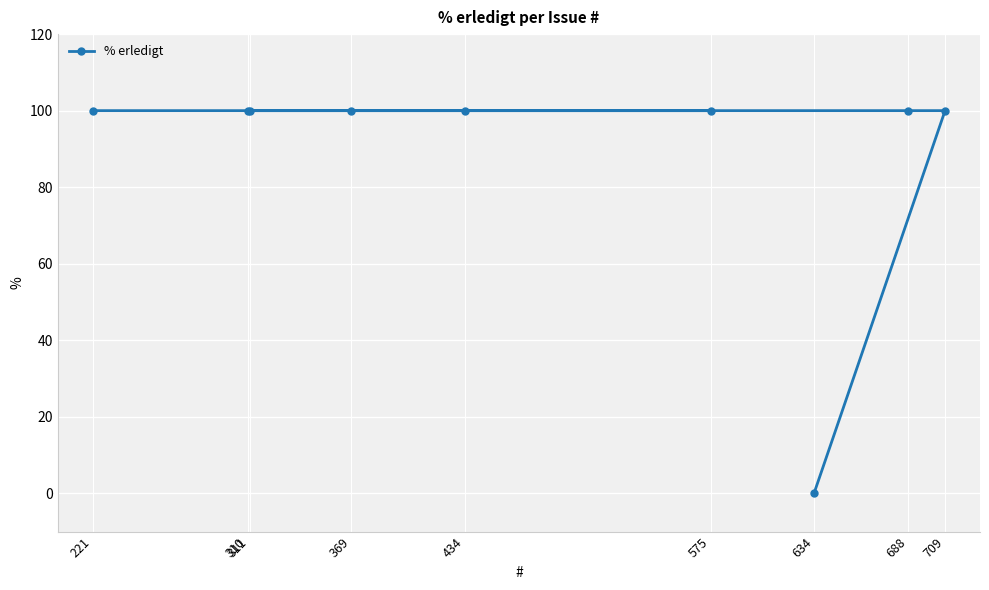

What is the value of the 9th point from the left?

100